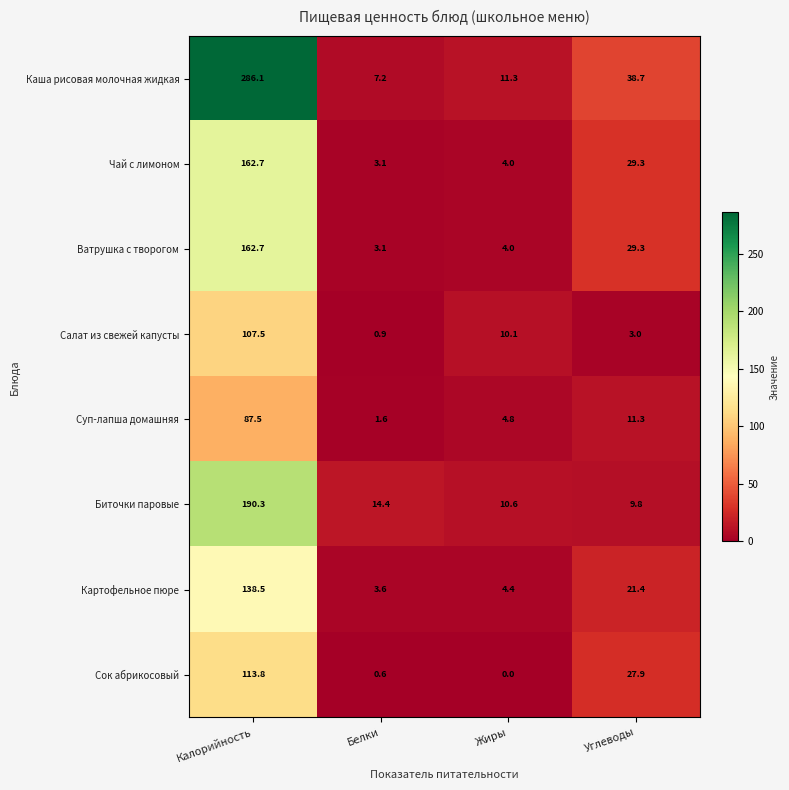

What is the sum of all Чай с лимоном values?

199.1